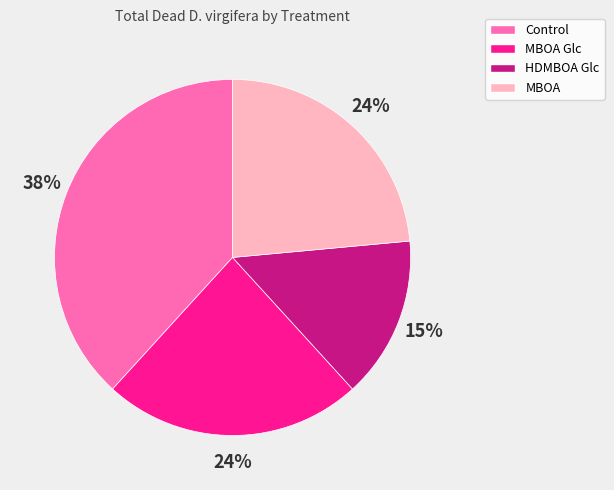

Count the number of slices in the pie.

4